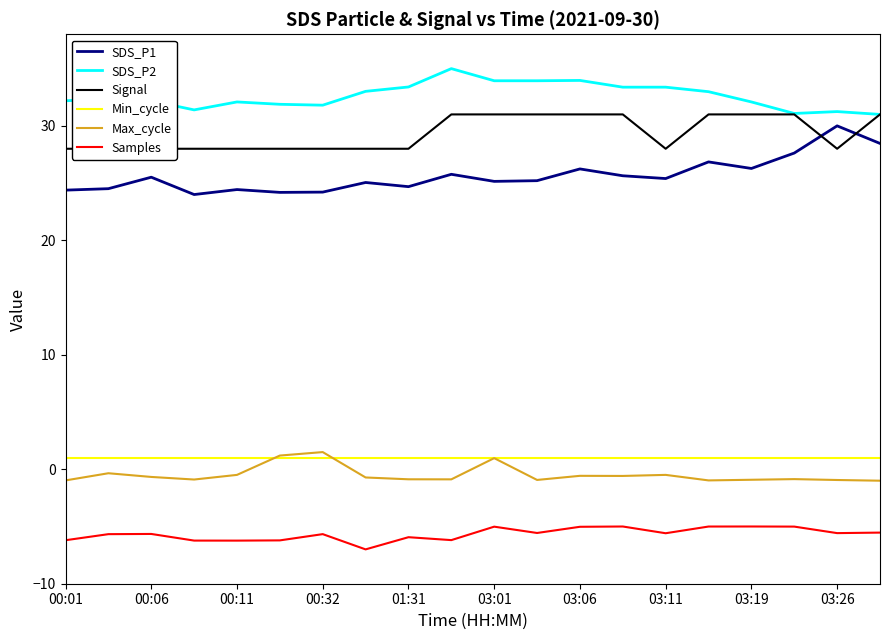

What is the minimum value for Max_cycle?

-1.0